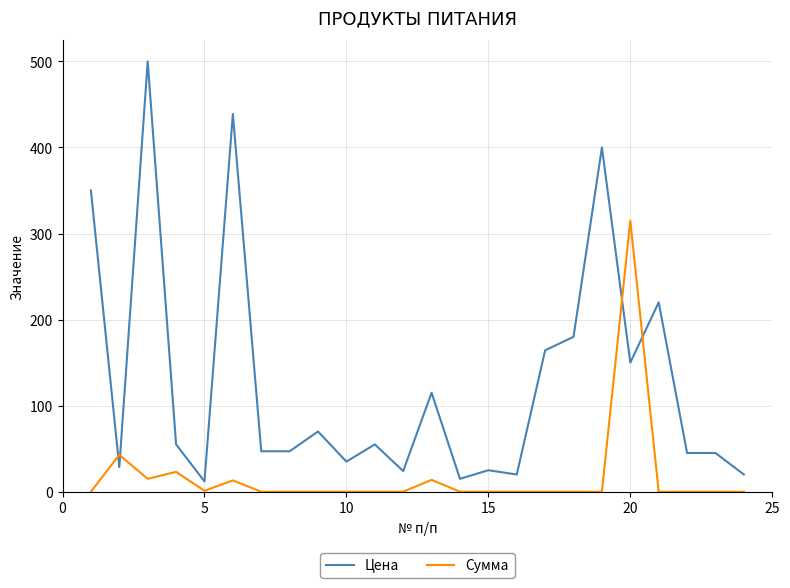

Which series has the widest spread of values?

Цена